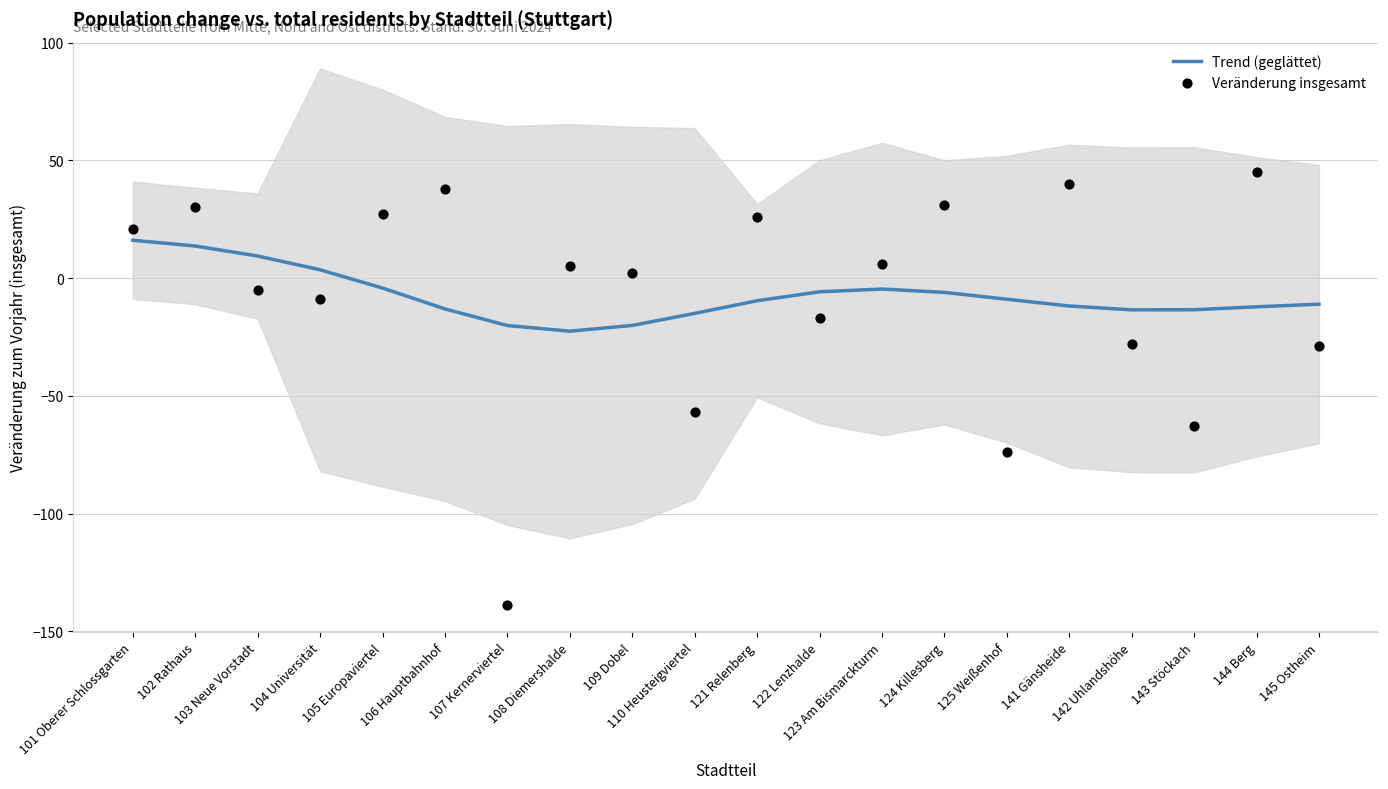

Which series has the widest spread of Y values?

Veränderung insgesamt